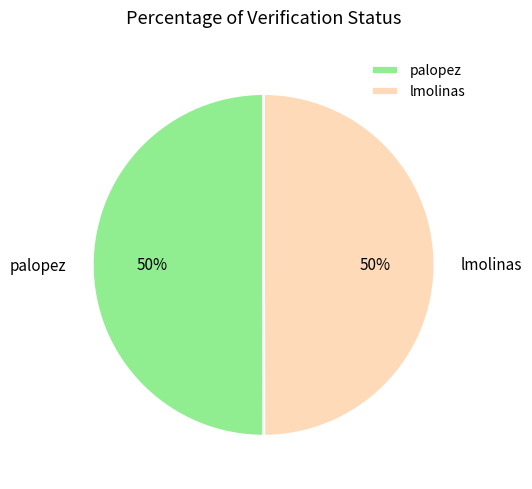

Count the number of slices in the pie.

2